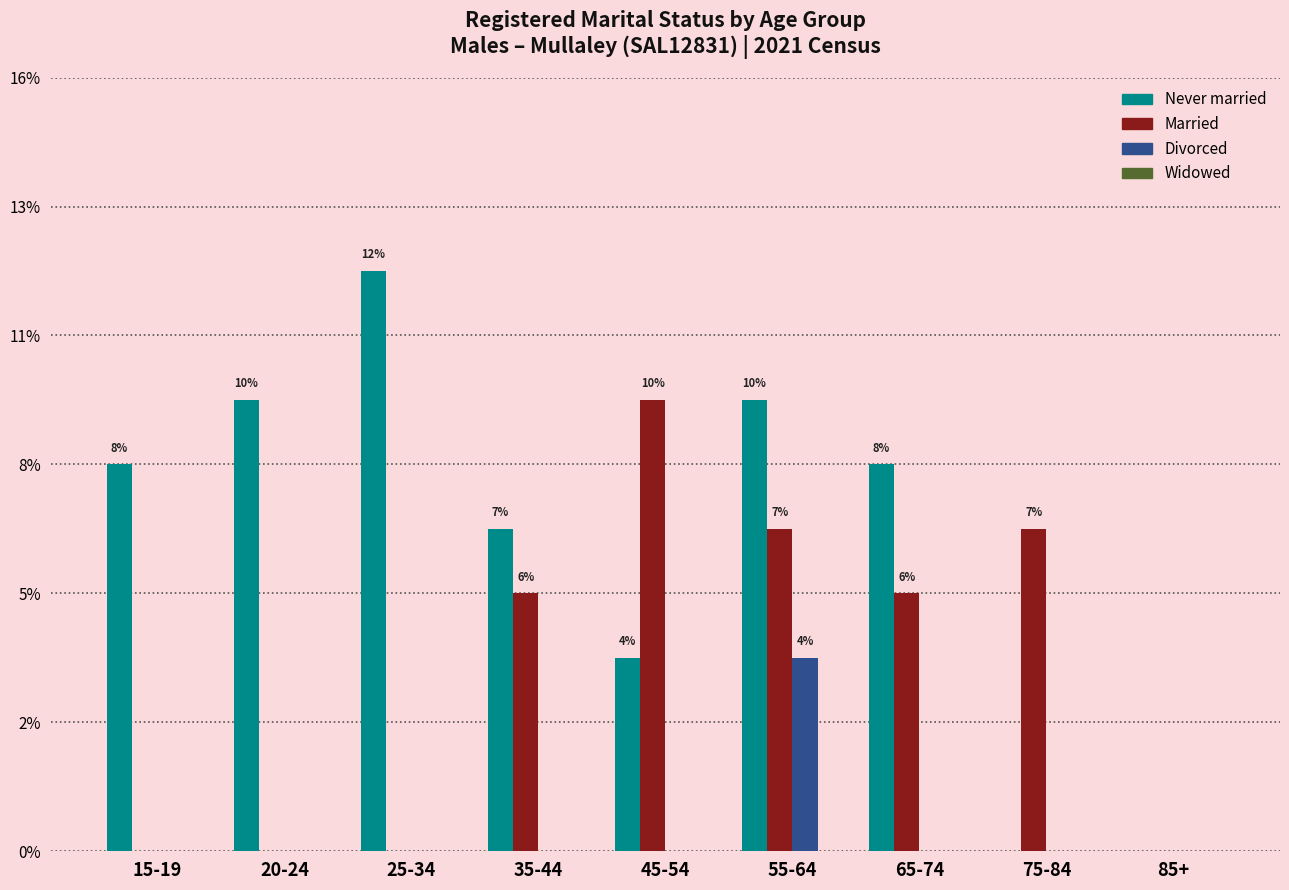

Rank the categories by Married value from lowest to highest.

15-19, 20-24, 25-34, 85+, 35-44, 65-74, 55-64, 75-84, 45-54